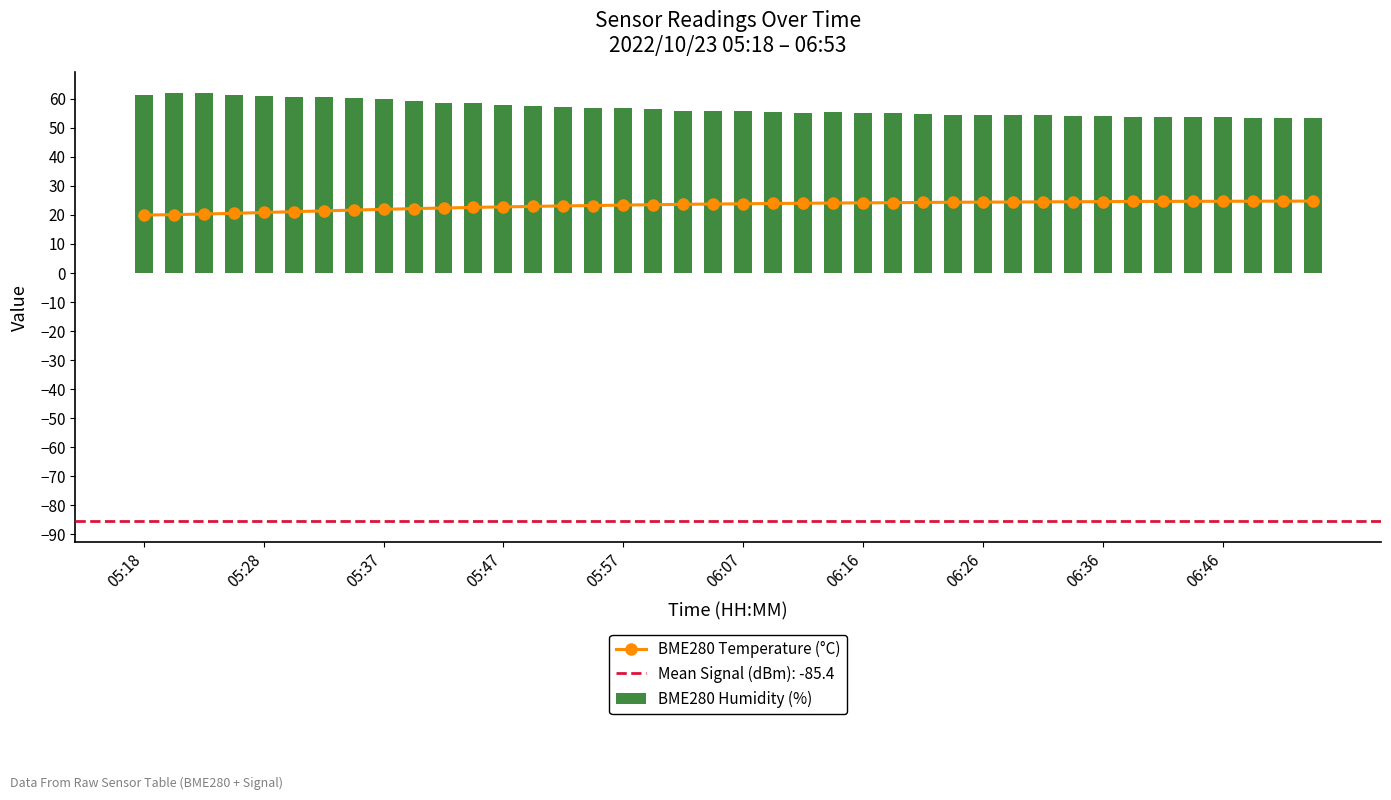

Reading left to right, list all the values displayed in this chart.

BME280 Temperature (°C): 20.0	20.1	20.3	20.6	20.9	21.1	21.4	21.7	21.9	22.2	22.4	22.6	22.8	22.9	23.1	23.2	23.4	23.5	23.7	23.8	23.9	24.0	24.0	24.1	24.2	24.2	24.3	24.4	24.4	24.5	24.5	24.6	24.6	24.6	24.7	24.7	24.7	24.7	24.8	24.8
BME280 Humidity (%): 61.5	61.9	62.0	61.5	61.1	60.6	60.7	60.2	60.1	59.2	58.6	58.5	58.0	57.5	57.3	57.0	56.8	56.5	56.0	56.0	55.8	55.6	55.3	55.4	55.1	55.2	54.8	54.5	54.5	54.4	54.4	54.1	54.2	53.7	53.9	53.8	53.7	53.4	53.6	53.3